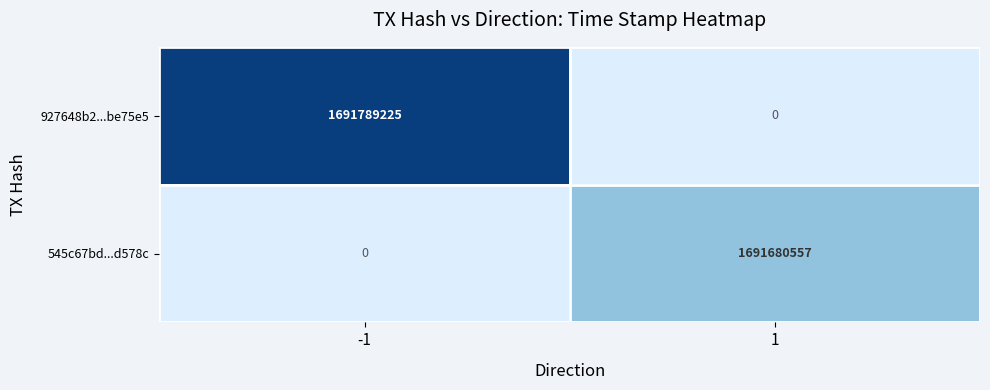

The value of 545c67bd...d578c at 1 is 573365306. True or false?

False